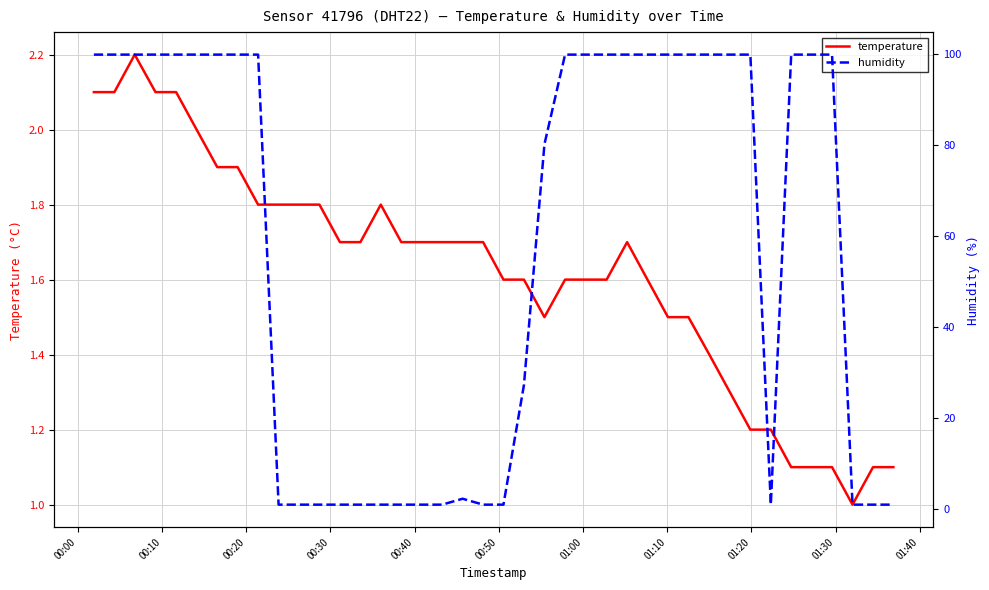

What is the minimum value for temperature?

1.0